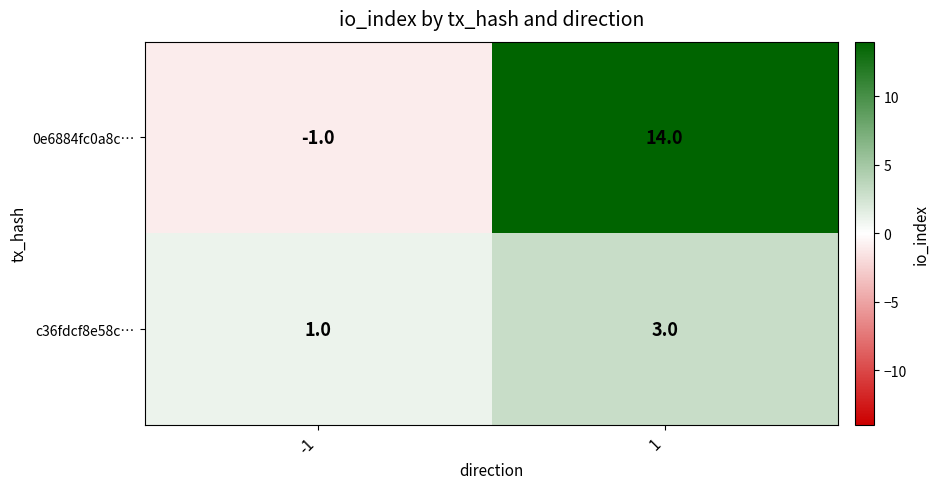

How many negative values does the 0e6884fc0a8c… series have?

1